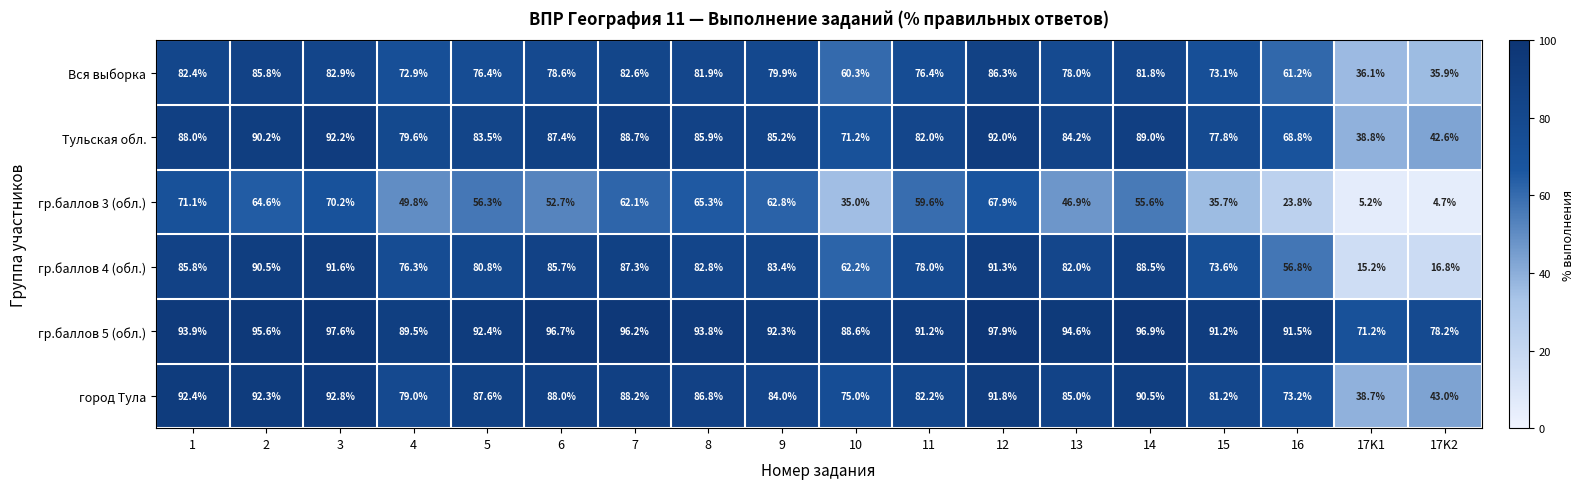

What is the sum of all гр.баллов 4 (обл.) values?

1328.6